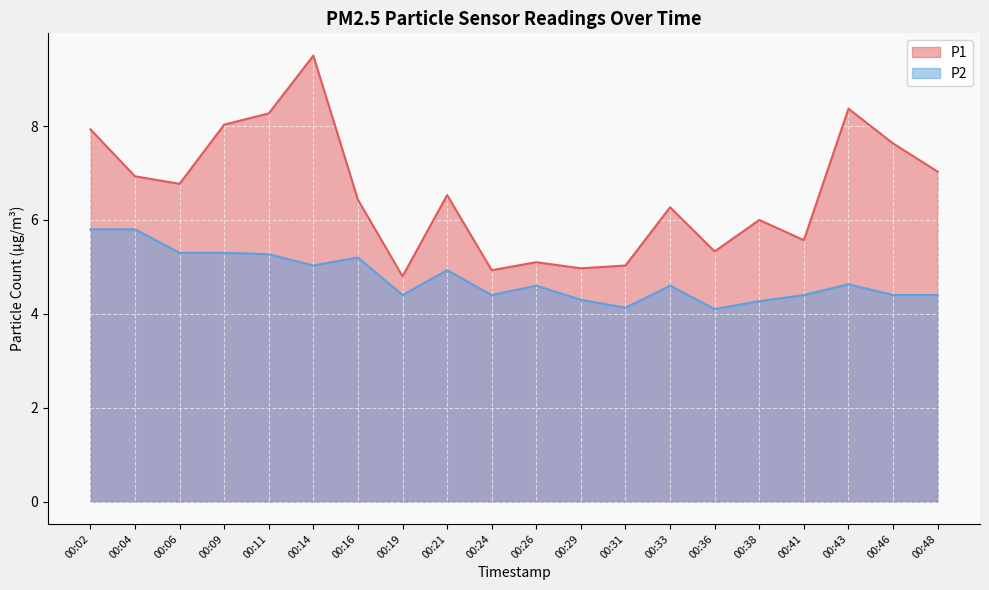

Reading left to right, transcribe all the data shown in this chart.

P1: 7.9	6.9	6.8	8.0	8.3	9.5	6.4	4.8	6.5	4.9	5.1	5.0	5.0	6.3	5.3	6.0	5.6	8.4	7.6	7.0
P2: 5.8	5.8	5.3	5.3	5.3	5.0	5.2	4.4	4.9	4.4	4.6	4.3	4.1	4.6	4.1	4.3	4.4	4.6	4.4	4.4